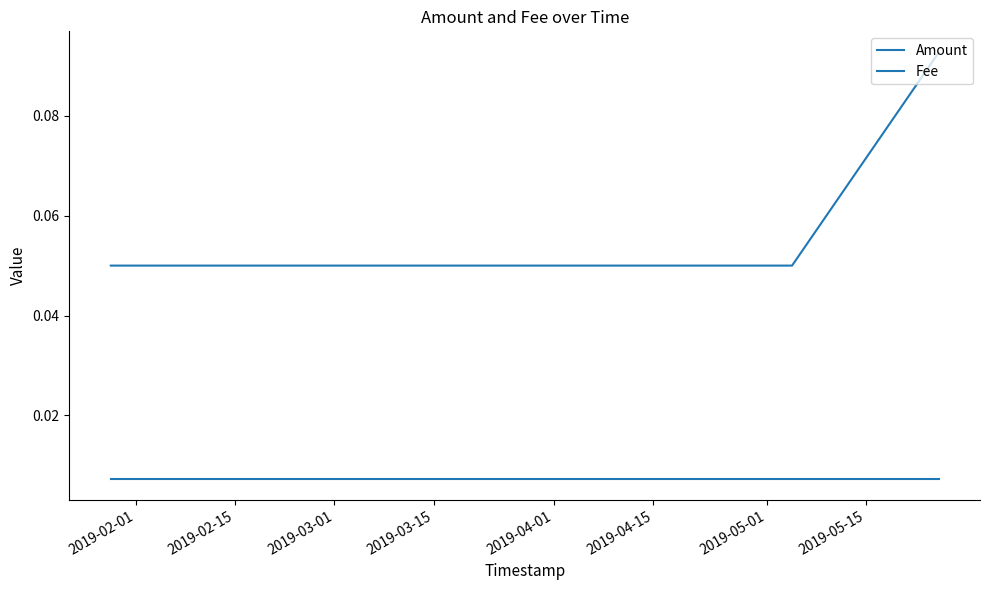

How many categories are shown in the chart?

3